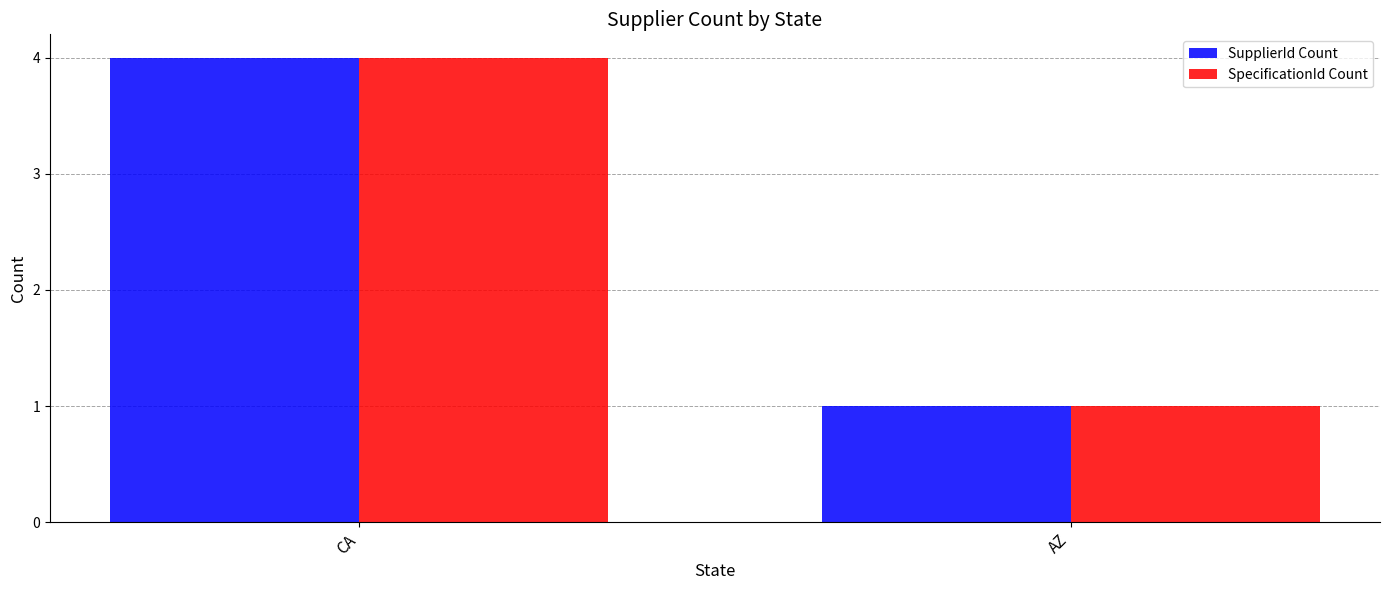

Reading left to right, transcribe all the data shown in this chart.

SupplierId Count: 4	1
SpecificationId Count: 4	1